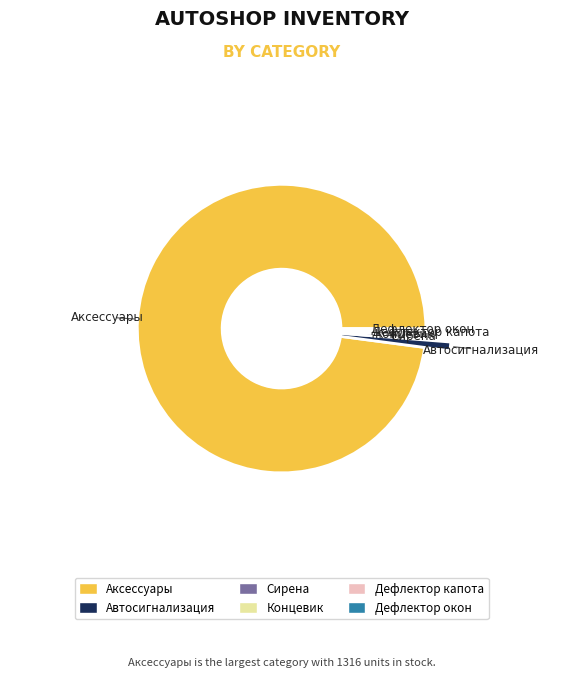

To the nearest percent, what is the combined percentage of Концевик and Аксессуары?

98%